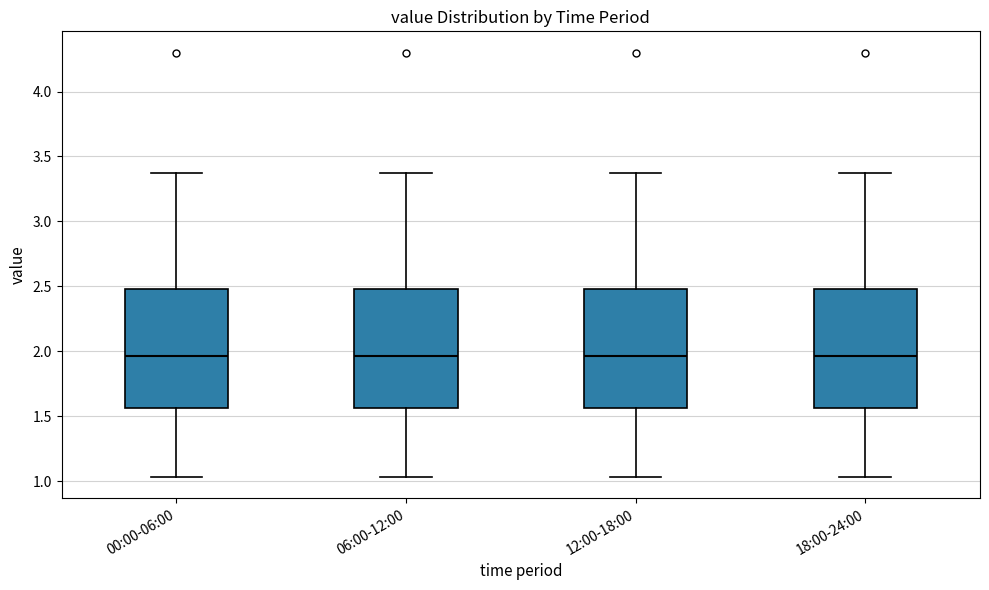

Reading left to right, transcribe this box plot: for each box, give where its median line is, the range the box spans, and where its two whiskers end, as read against the y-axis. The values are not printed on the chart, so give them approximately, as read against the axis.

00:00-06:00: median 1.95, box 1.55 to 2.50, whiskers 1.05 to 3.35
06:00-12:00: median 1.95, box 1.55 to 2.50, whiskers 1.05 to 3.35
12:00-18:00: median 1.95, box 1.55 to 2.50, whiskers 1.05 to 3.35
18:00-24:00: median 1.95, box 1.55 to 2.50, whiskers 1.05 to 3.35